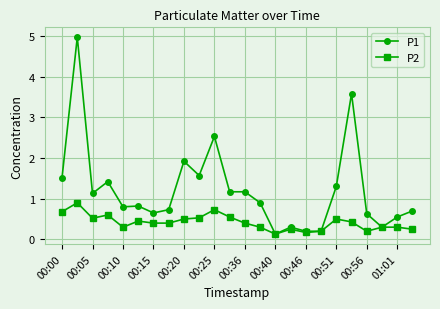

Which series has the widest spread of values?

P1